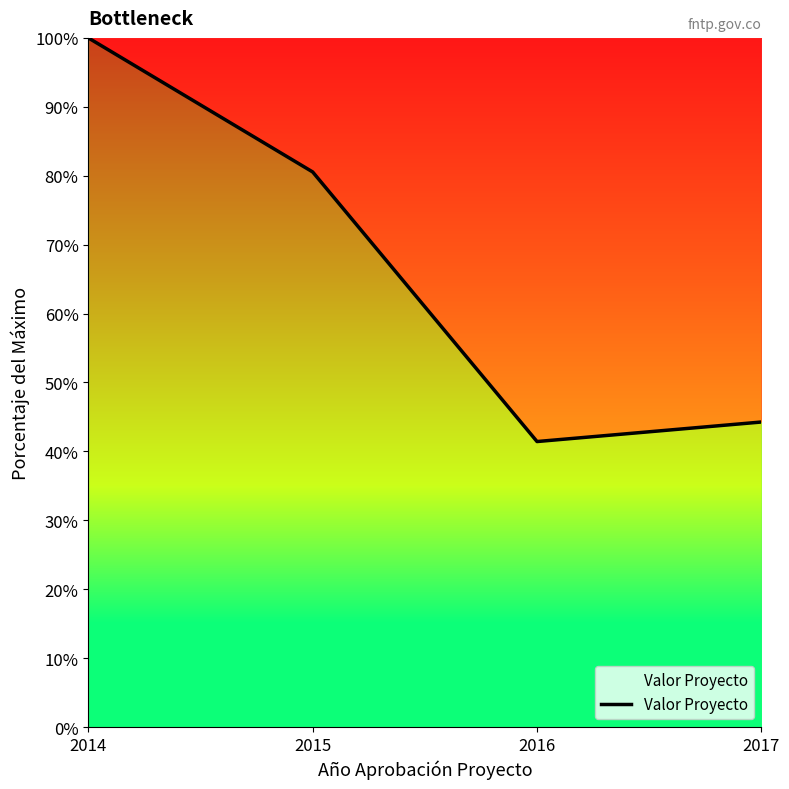

What is the ratio of the value at 2017 to the value at 2014?

0.4